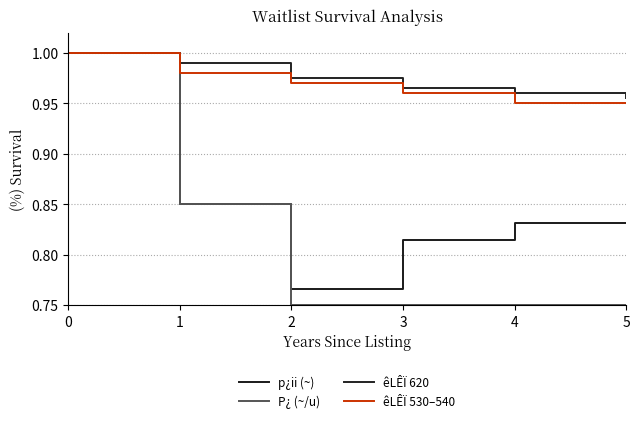

True or false: êLÊÏ 620 has a value of 1.0 at 3.

True